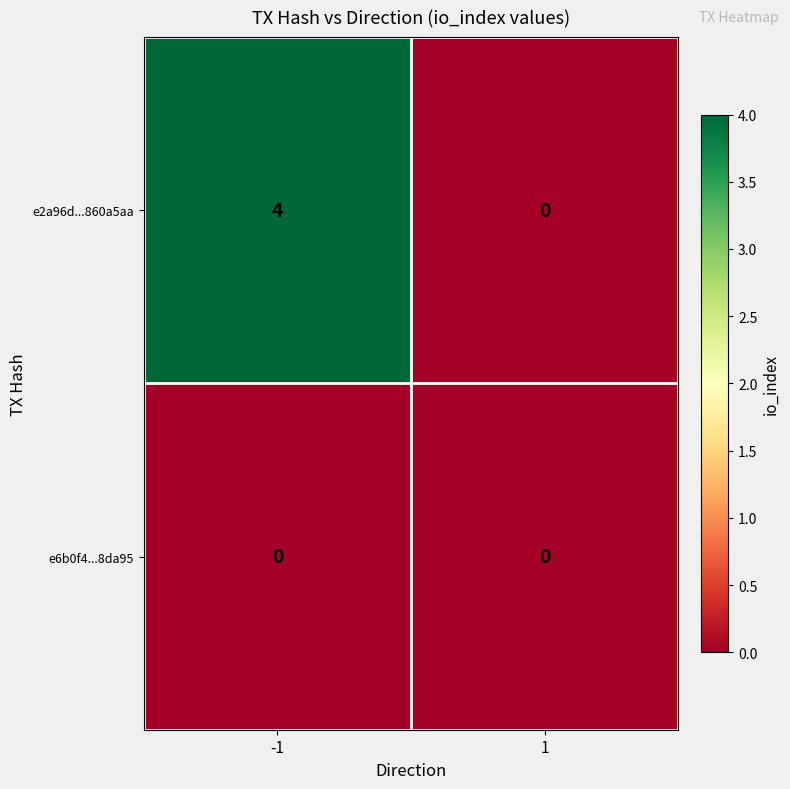

Reading right to left, list all the values displayed in this chart.

e2a96d...860a5aa: 0	4
e6b0f4...8da95: 0	0